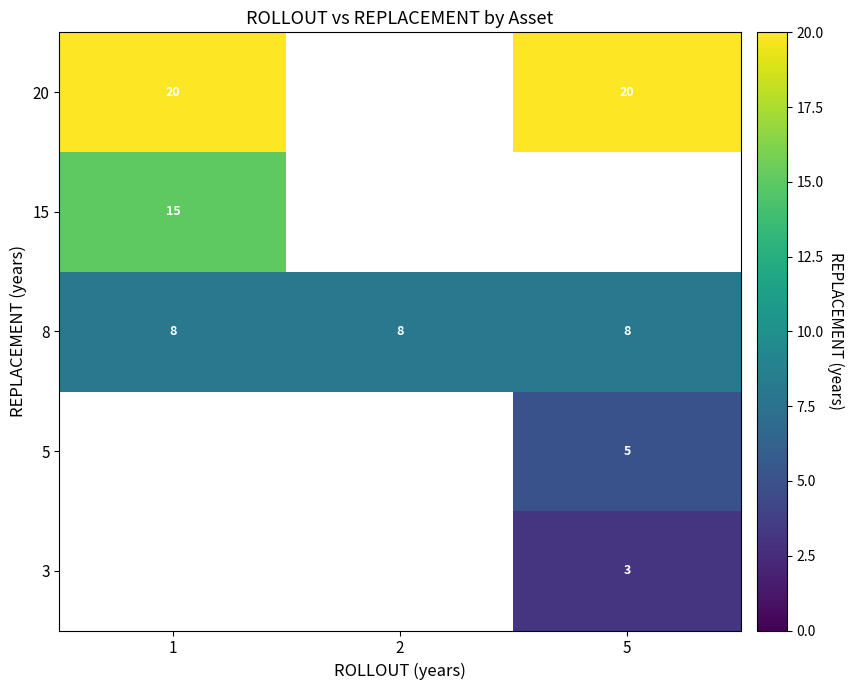

Is the value of 8 at 1 greater than the value of 20 at 1?

No